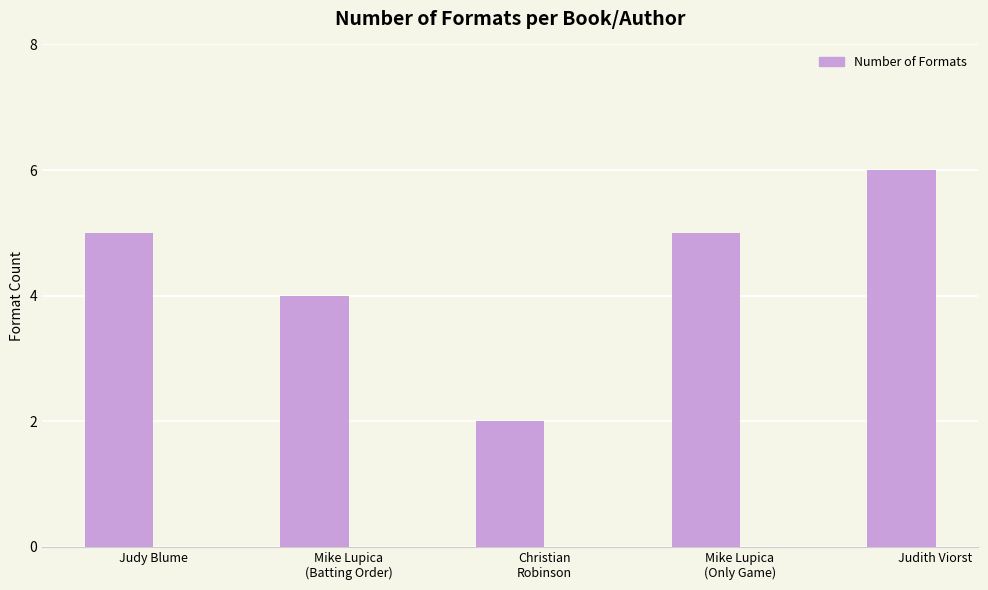

Reading left to right, what are all the values shown in this chart?

Judy Blume=5	Mike Lupica
(Batting Order)=4	Christian
Robinson=2	Mike Lupica
(Only Game)=5	Judith Viorst=6